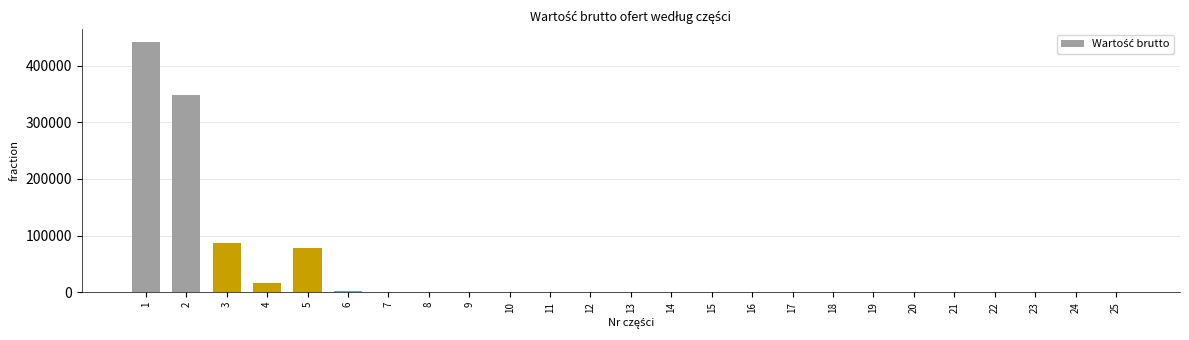

What is the maximum value shown in the chart?

442197.3